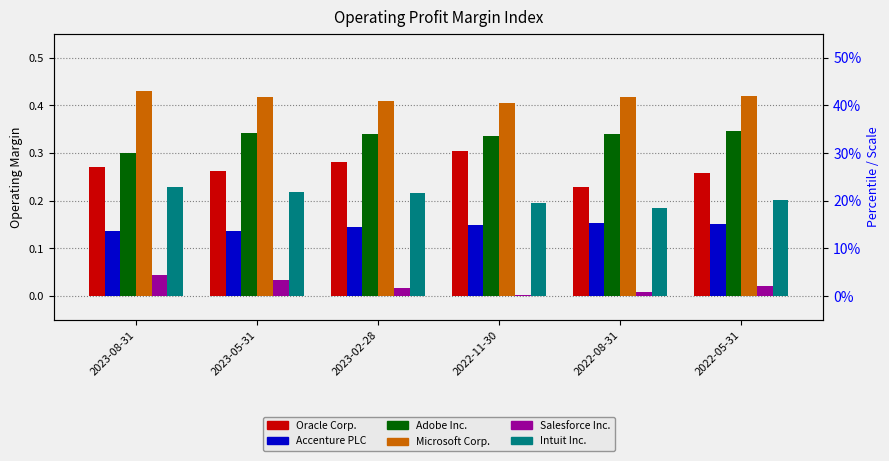

What is the label of the 3rd bar from the left?

2023-02-28